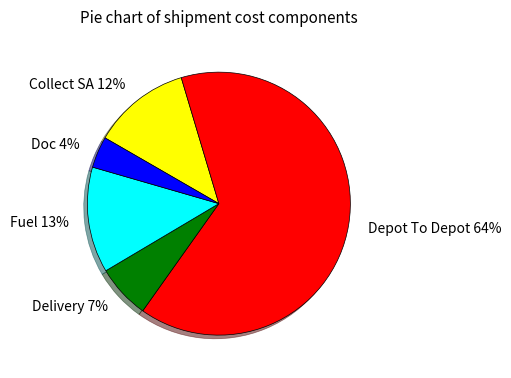

What percentage is the Depot To Depot slice, to the nearest percent?

64%